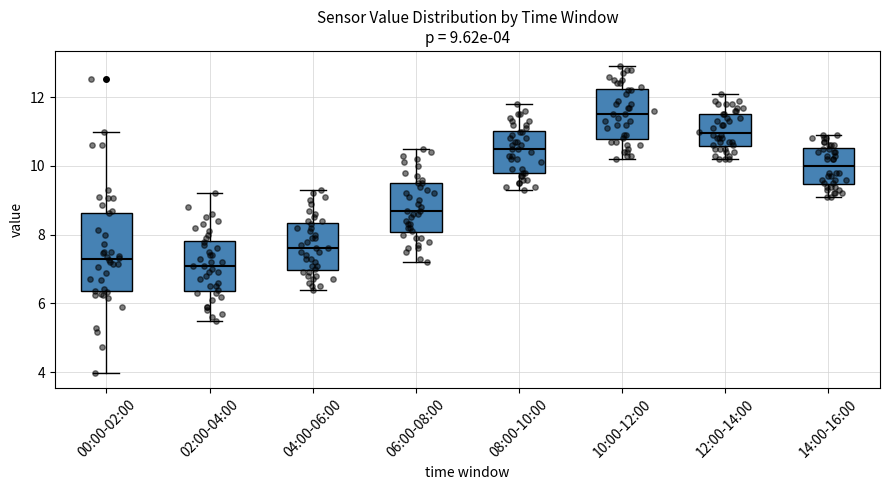

Which box is the tallest, from its lower edge to its upper edge?

00:00-02:00